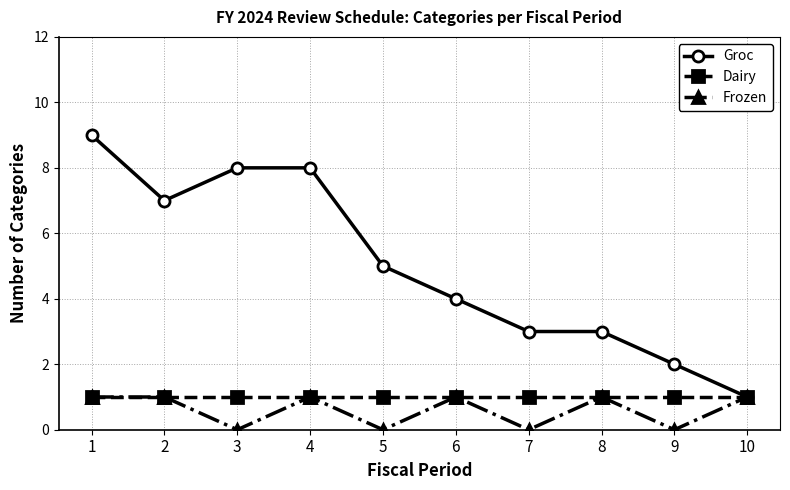

At how many categories does at least one series exceed 0?

10